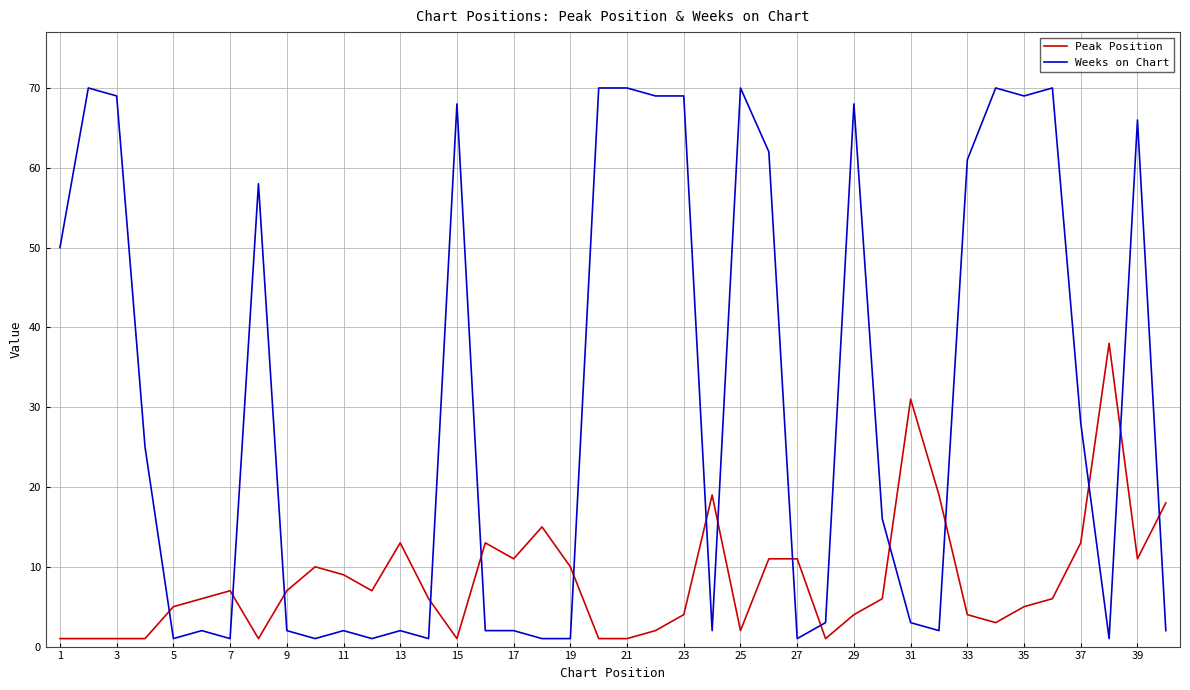

Which series has the widest spread of values?

Weeks on Chart